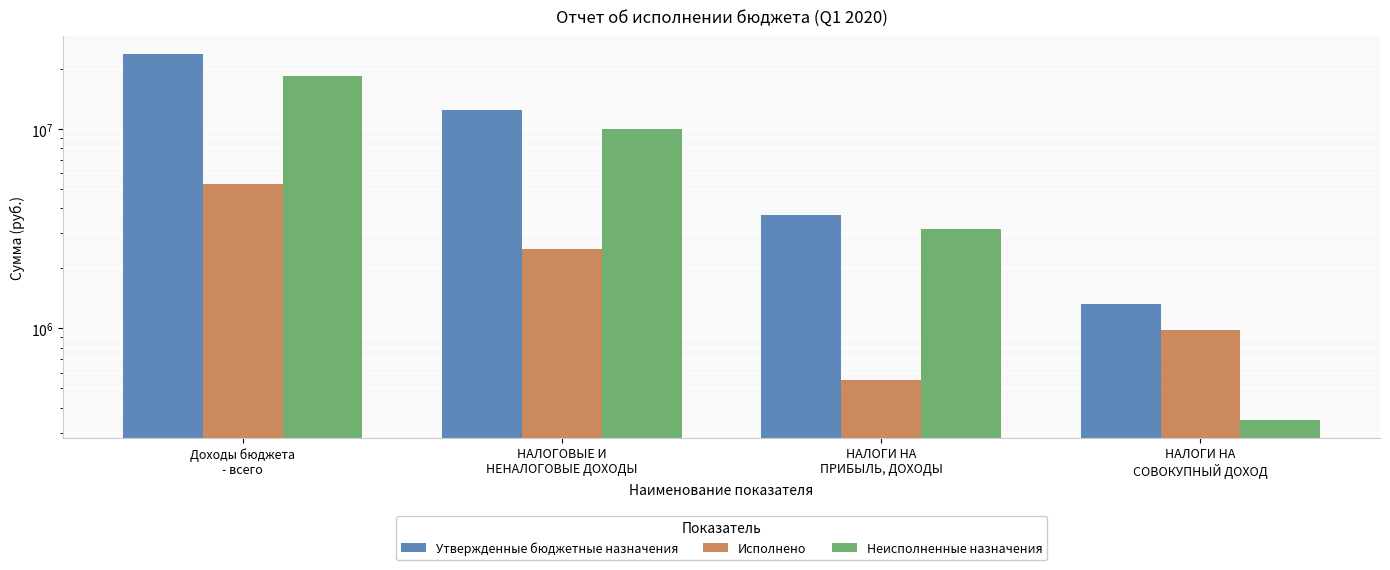

The value of Исполнено at НАЛОГИ НА
ПРИБЫЛЬ, ДОХОДЫ is 548488.7. True or false?

True